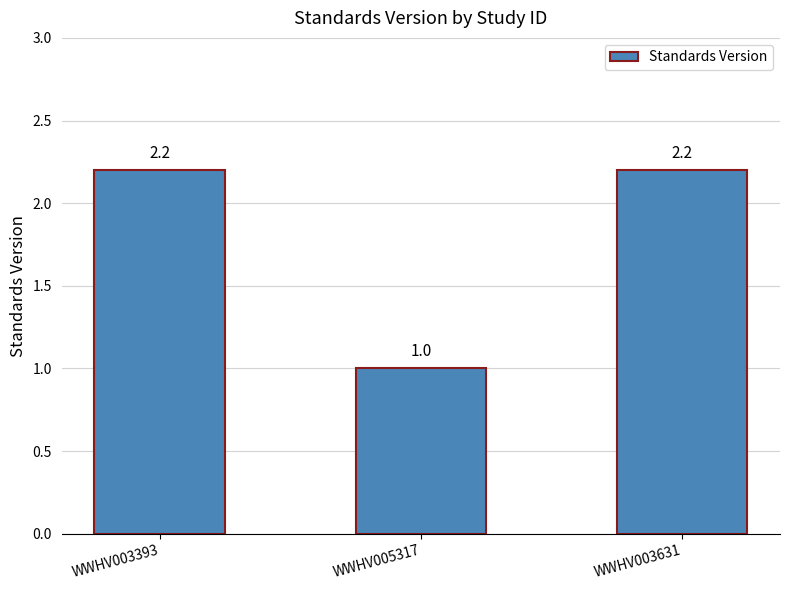

How many data points does each series have?

3